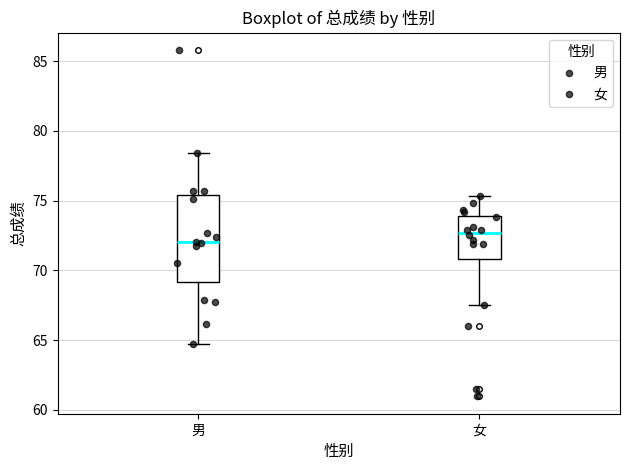

Which box has the highest median line?

女